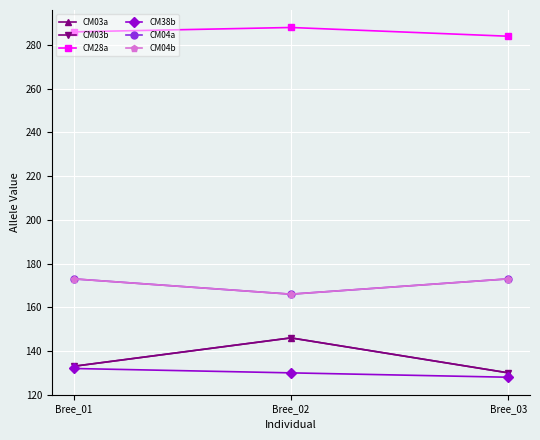

What is the spread (max minus min) of values at Bree_01?

154